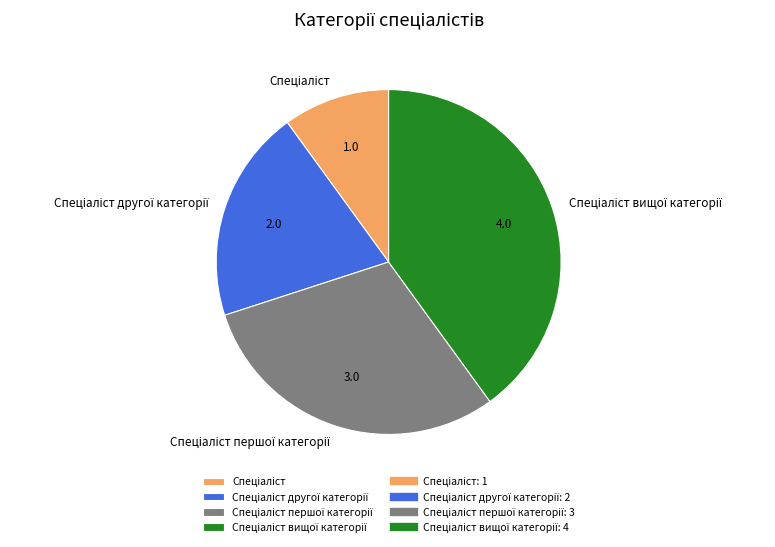

Is there a majority slice in this chart?

No